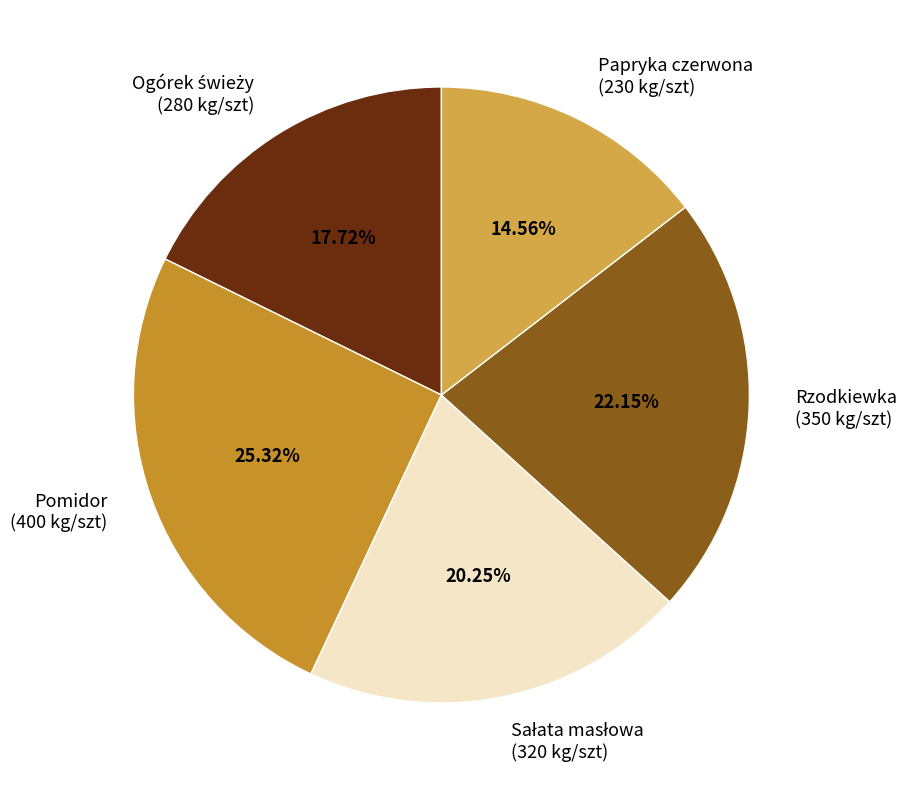

True or false: Pomidor accounts for 25% of the total.

True